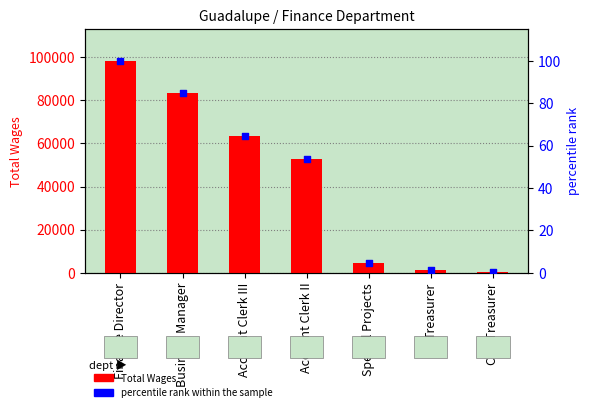

What are all the series names shown in the legend?

Total Wages, percentile rank within the sample